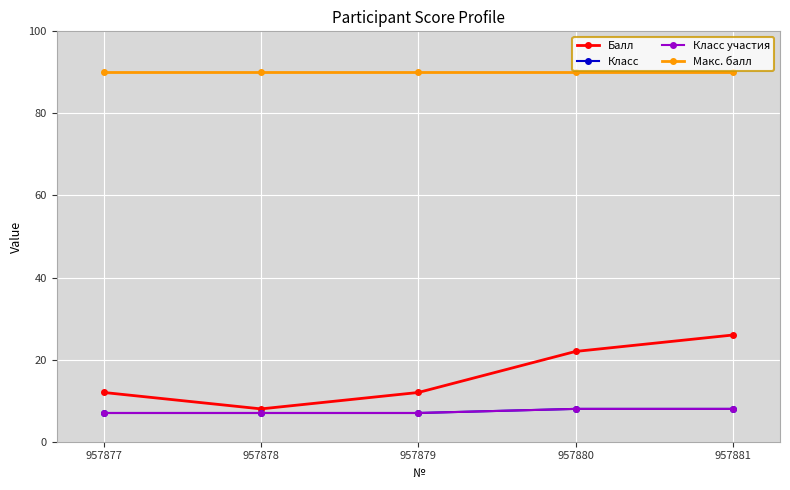

What is the difference between the second highest and minimum values in the Класс участия series?

1